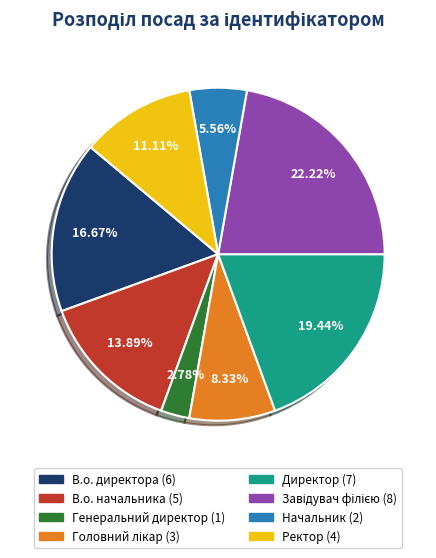

Is there any slice that represents more than half of the pie?

No